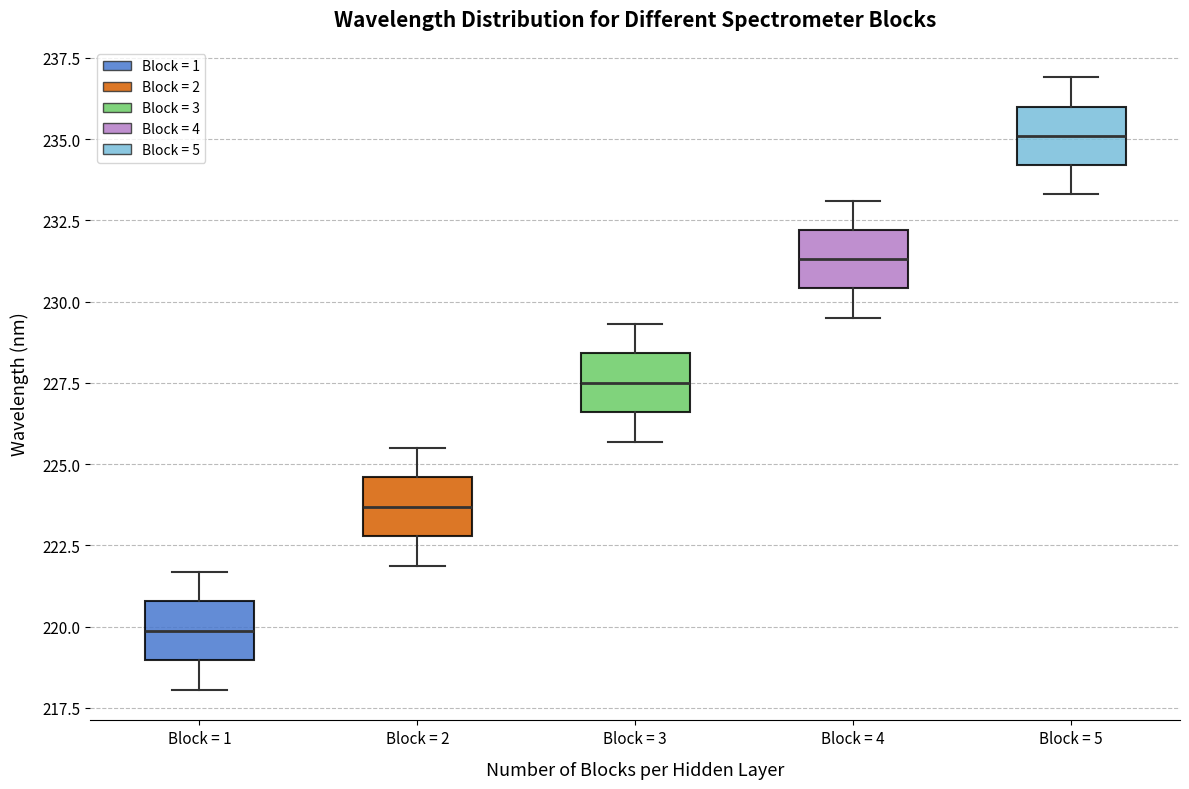

Reading left to right, read every box against the y-axis: the position of its median line, the range the box covers, and the ends of its whiskers. The values are not printed on the chart, so give them approximately, as read against the axis.

Block = 1: median 220.0, box 219.0 to 221.0, whiskers 218.0 to 221.5
Block = 2: median 223.5, box 223.0 to 224.5, whiskers 222.0 to 225.5
Block = 3: median 227.5, box 226.5 to 228.5, whiskers 225.5 to 229.5
Block = 4: median 231.5, box 230.5 to 232.0, whiskers 229.5 to 233.0
Block = 5: median 235.0, box 234.0 to 236.0, whiskers 233.5 to 237.0